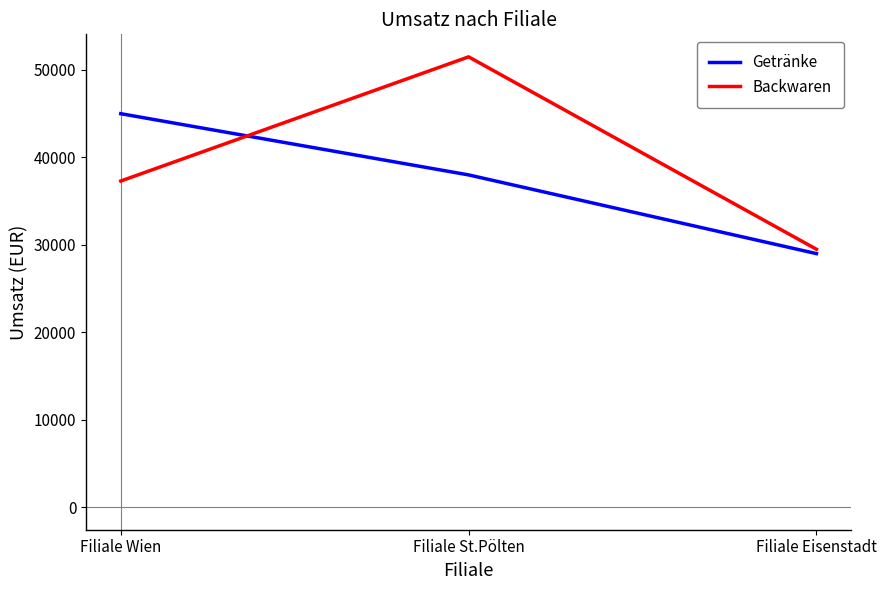

Count the Backwaren values in the range 29500 to 51500.

3